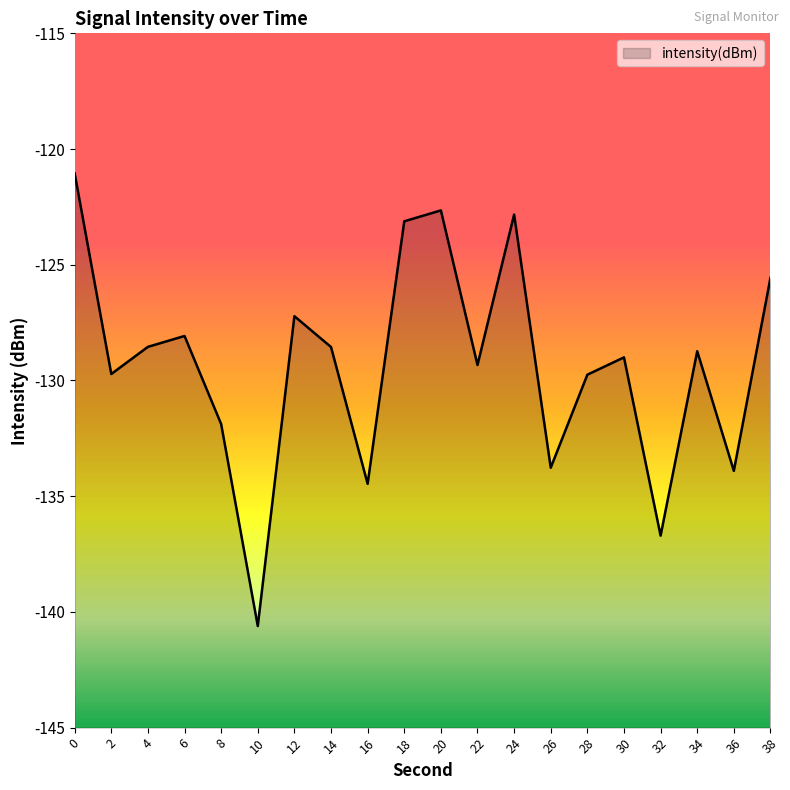

How many data points are less than -128?

14